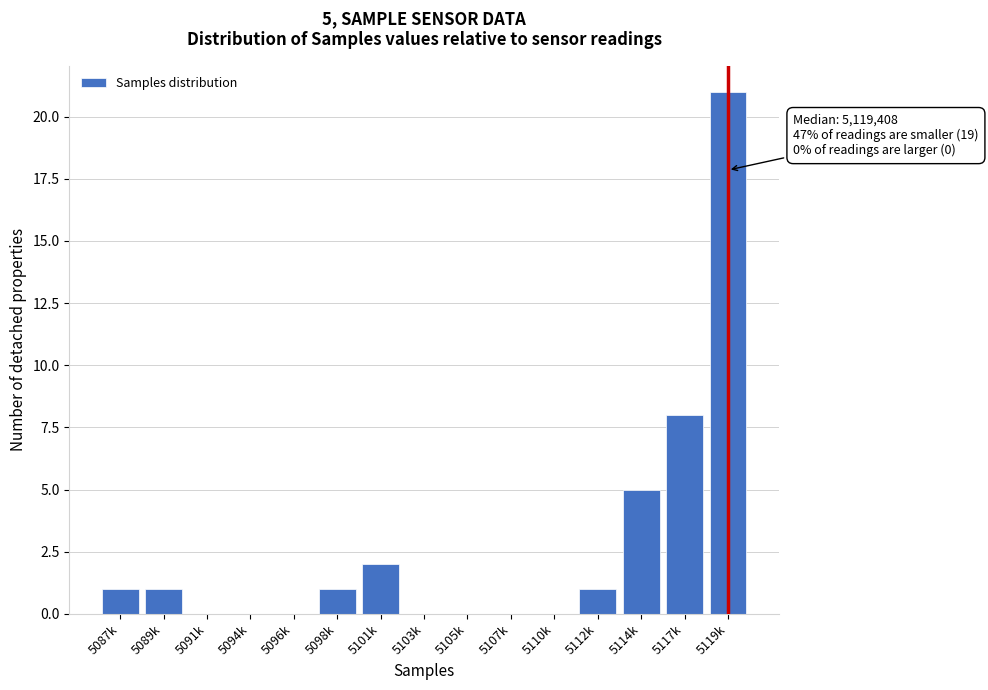

Reading right to left, list all the values displayed in this chart.

5119k=21	5117k=8	5114k=5	5112k=1	5110k=0	5107k=0	5105k=0	5103k=0	5101k=2	5098k=1	5096k=0	5094k=0	5091k=0	5089k=1	5087k=1